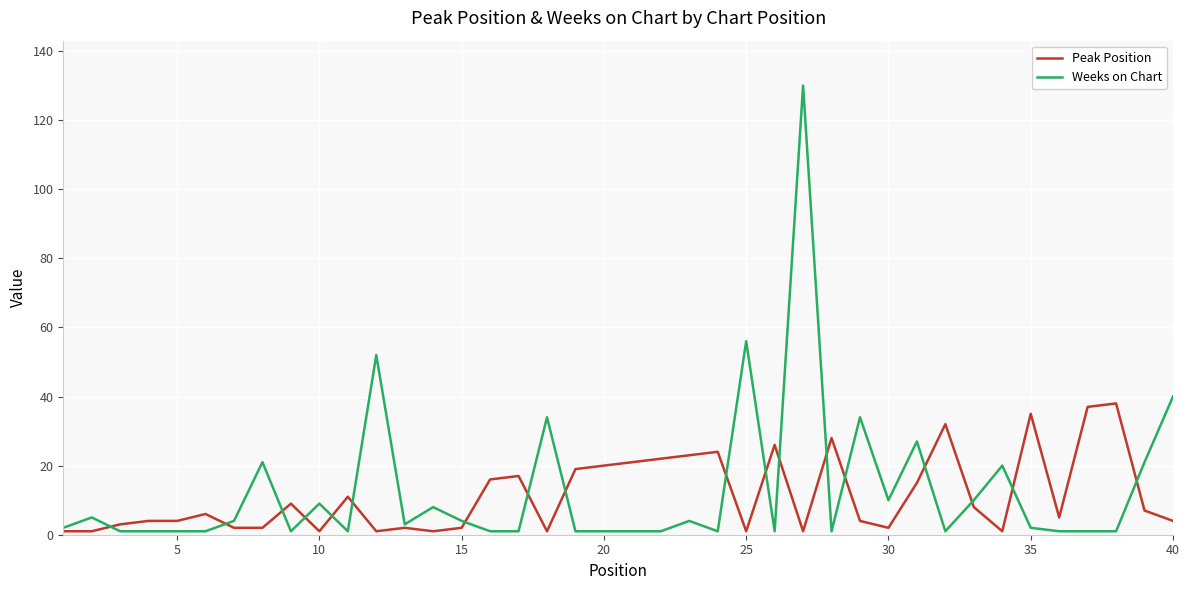

What is the maximum value shown in the chart?

130